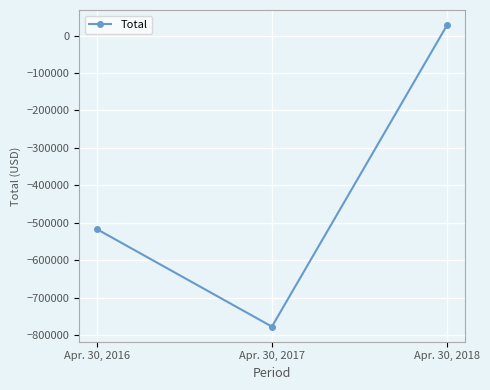

Count the number of values greater than -516213.

1